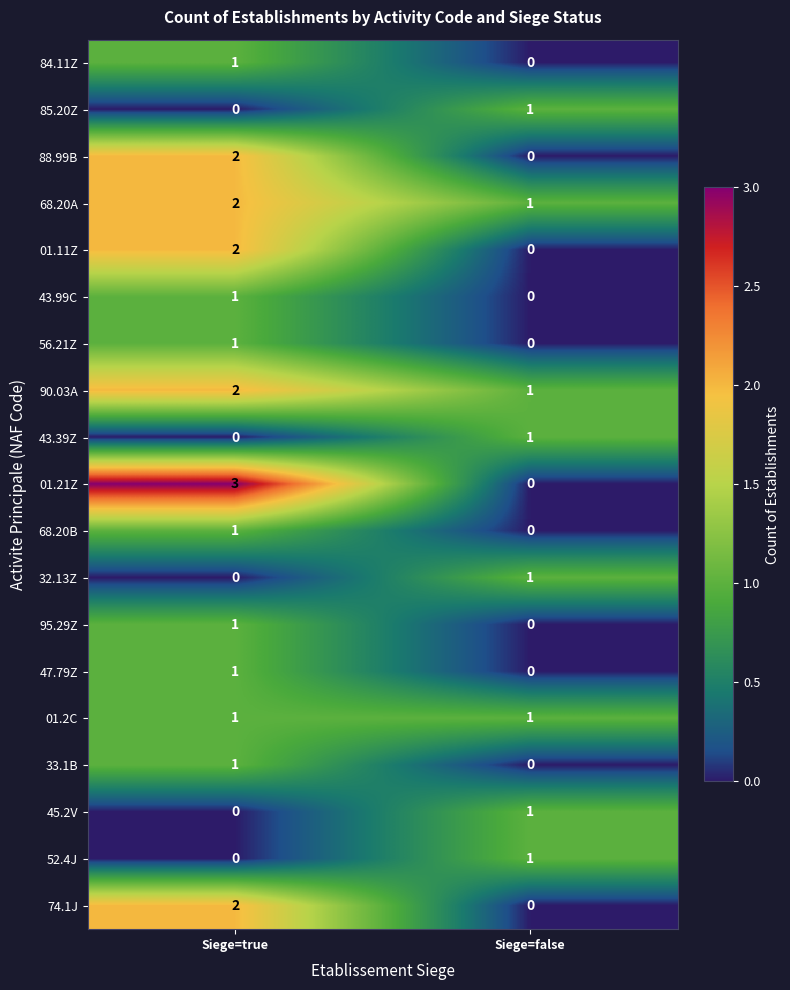

At how many categories does at least one series exceed 0?

2